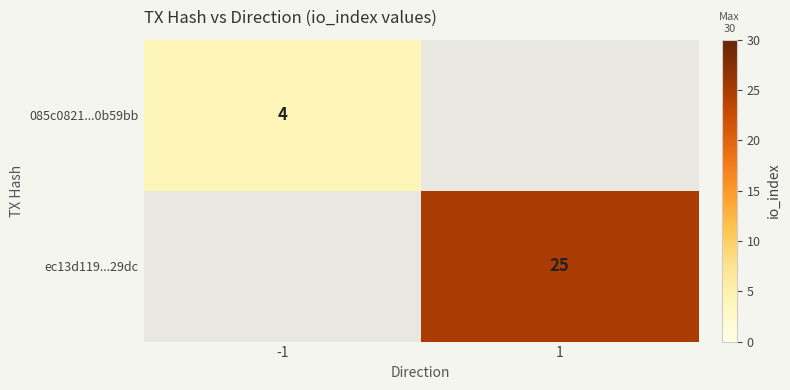

Is the value of 085c0821...0b59bb at -1 greater than the value of ec13d119...29dc at 1?

No